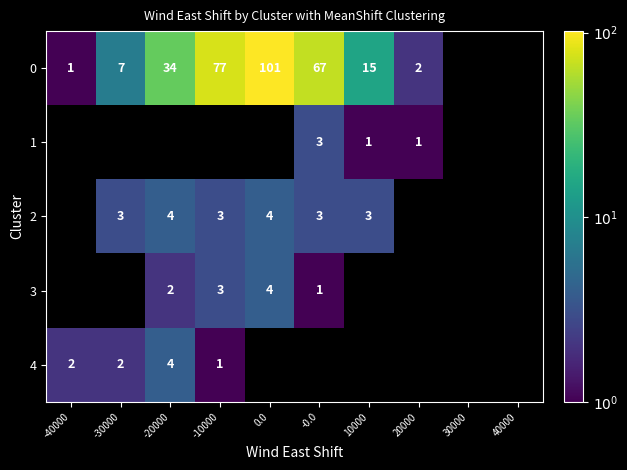

Which series changed the most between -20000 and 10000?

row_0